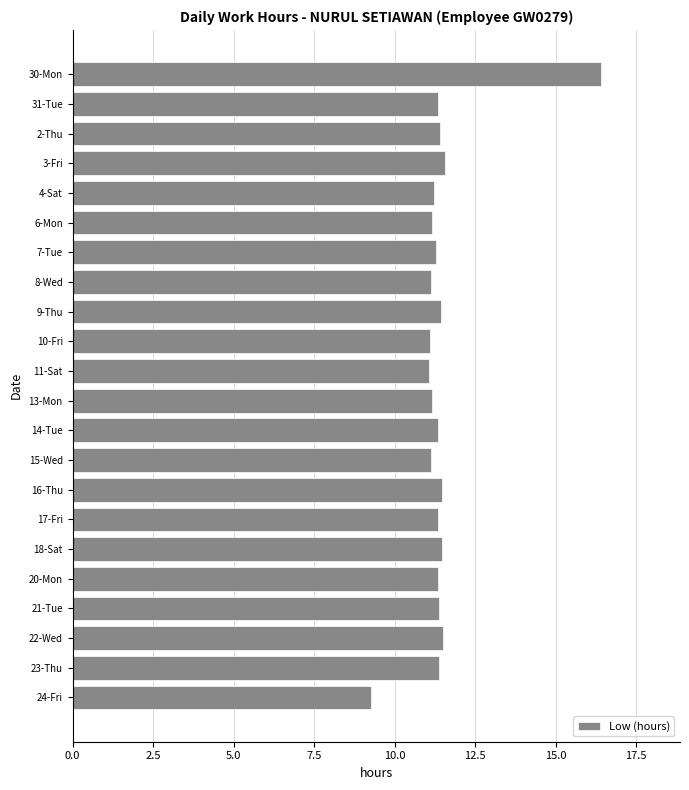

What is the difference between the second highest and second lowest values?

0.5